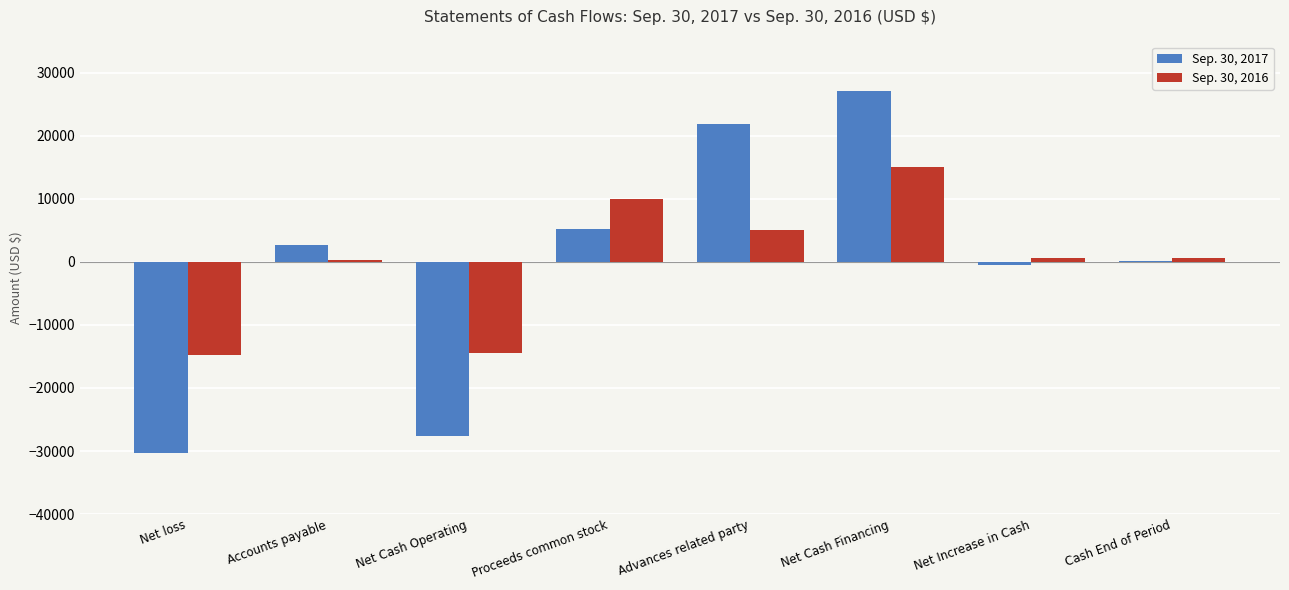

Is the value of Sep. 30, 2017 at Net Cash Financing greater than the value of Sep. 30, 2016 at Net Increase in Cash?

Yes